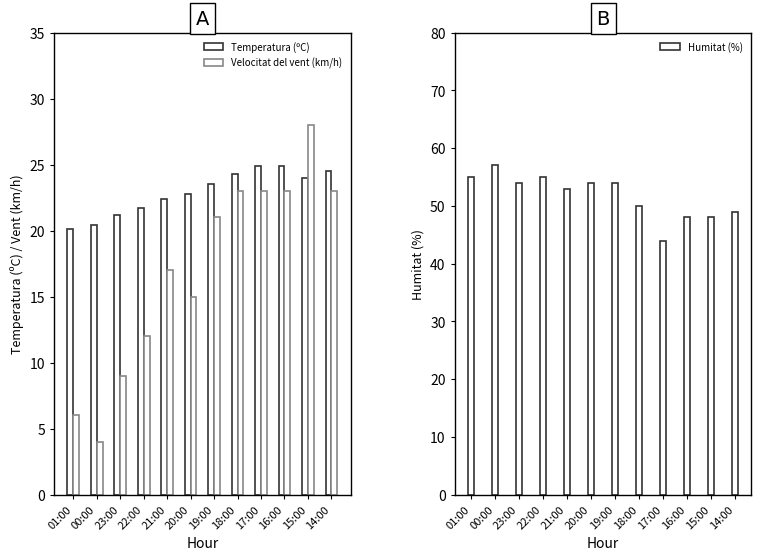

Read the Velocitat del vent (km/h) value at 14:00.

23.0